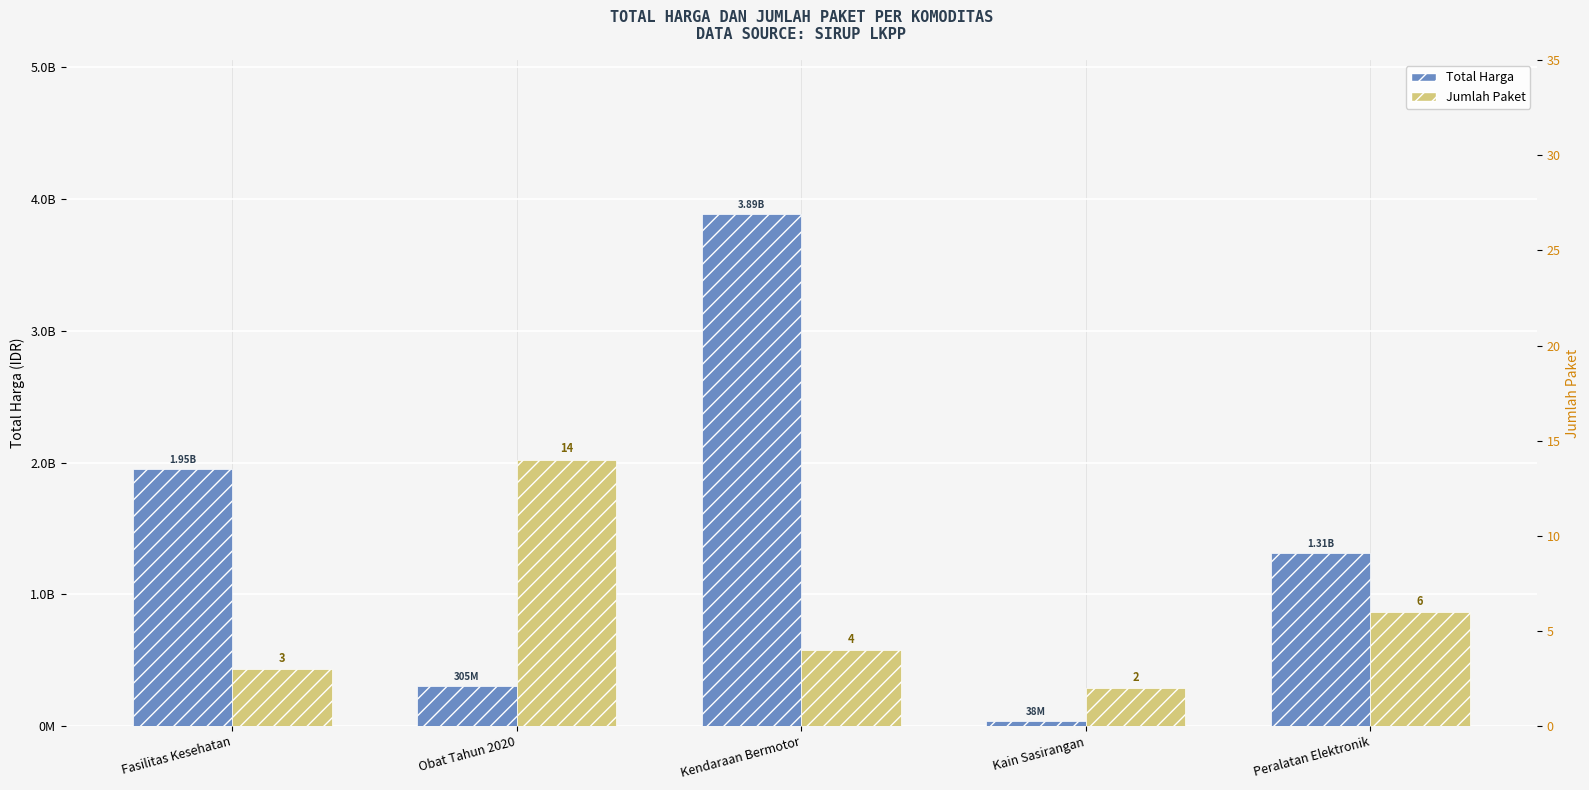

What is the value of the Jumlah Paket bar at the 3rd from the left?

4